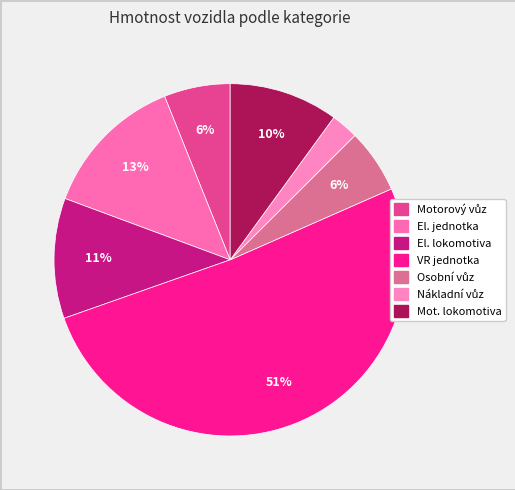

What percentage is the VR jednotka slice, to the nearest percent?

51%